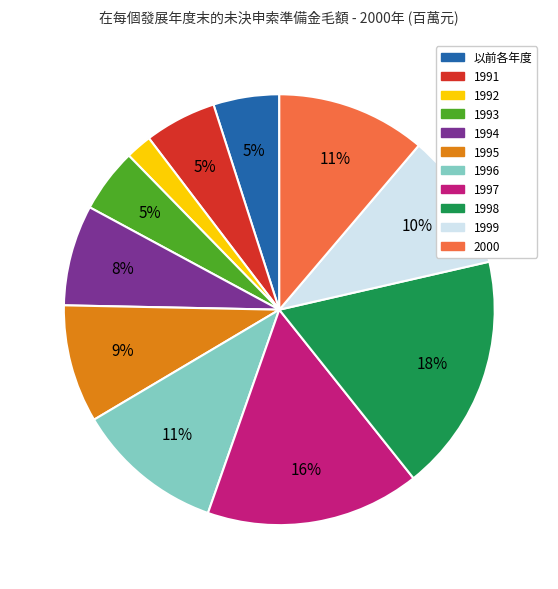

The 1998 slice represents 18% of the pie. True or false?

True